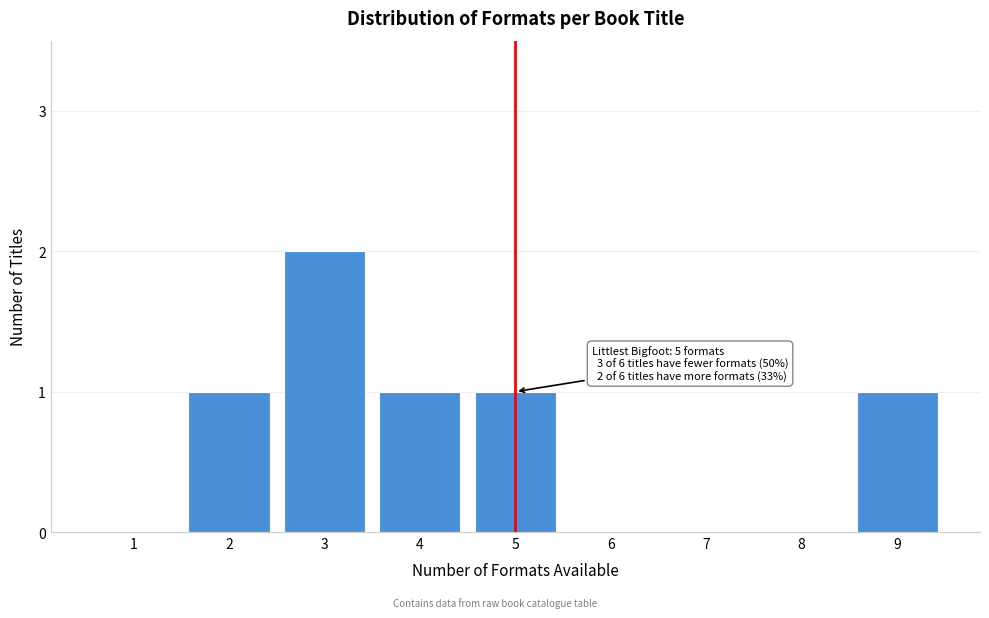

Reading right to left, extract all data points from this chart.

9=1	8=0	7=0	6=0	5=1	4=1	3=2	2=1	1=0